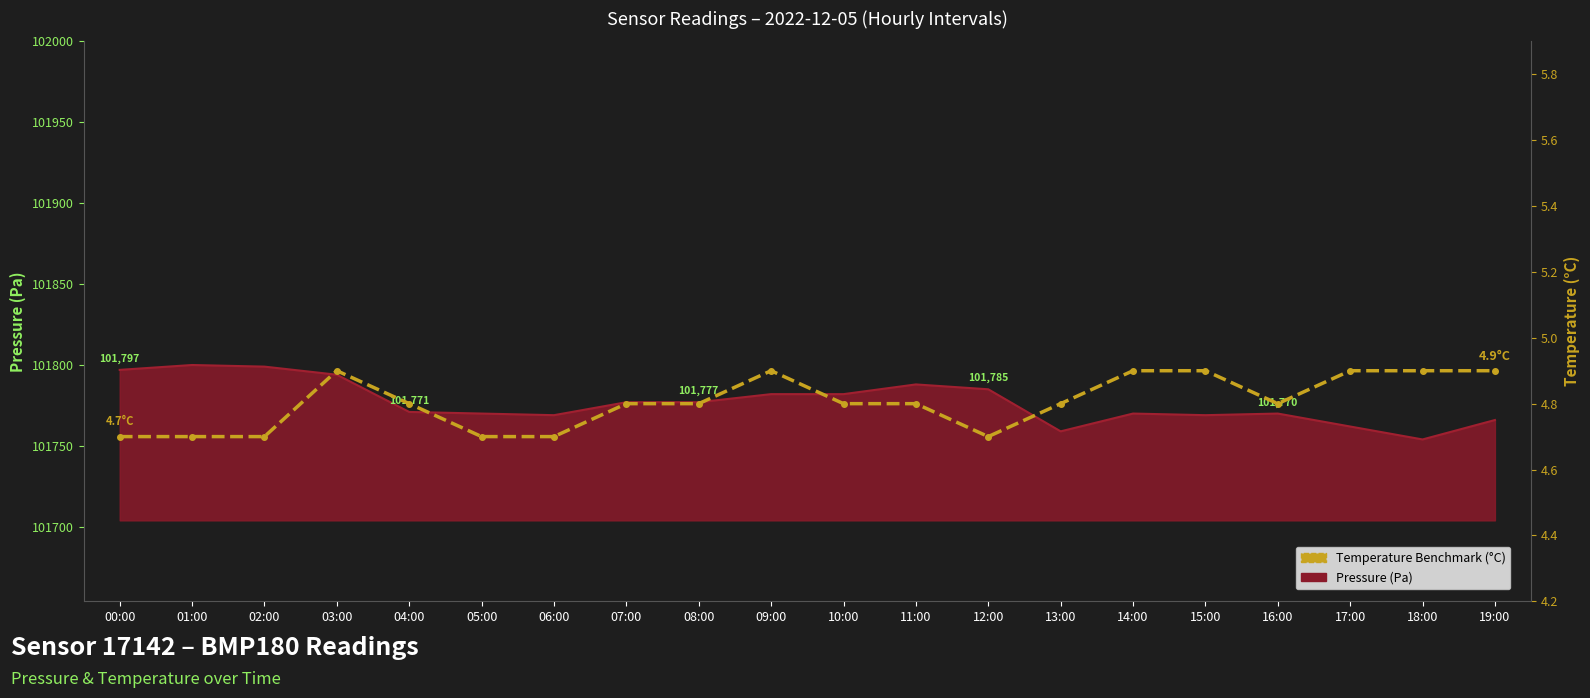

What is the label of the 11th point from the right?

09:00